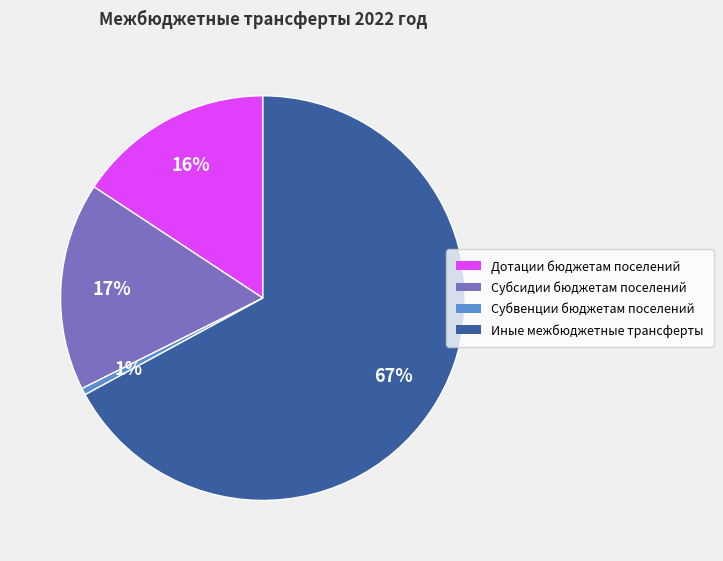

Is the sum of Субсидии бюджетам поселений and Дотации бюджетам поселений greater than half?

No